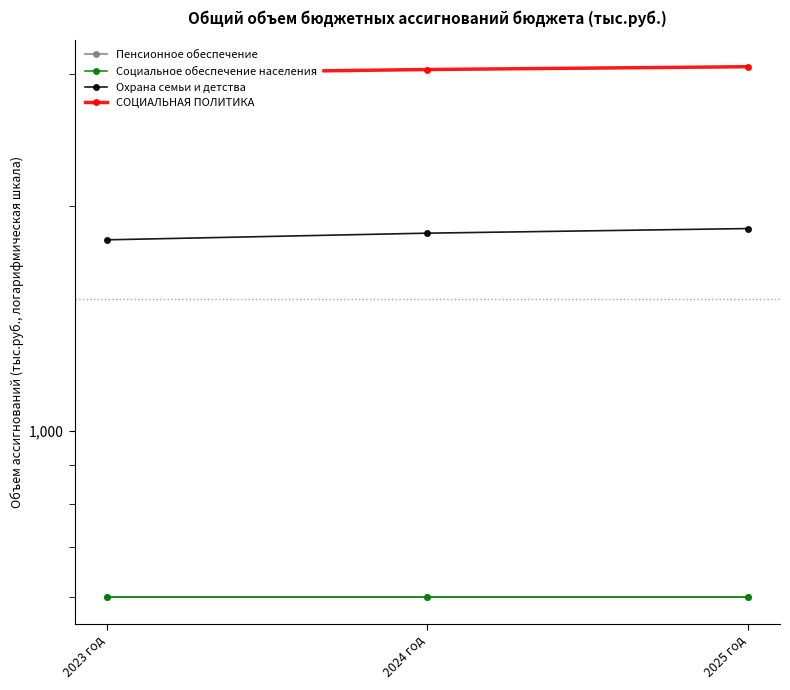

What is the difference between the highest and lowest values at 2025 год?

2463.3